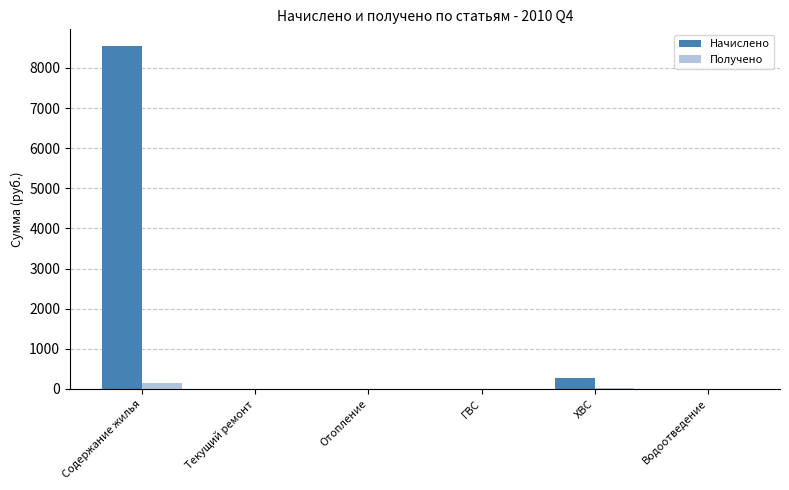

Which series has the widest spread of values?

Начислено